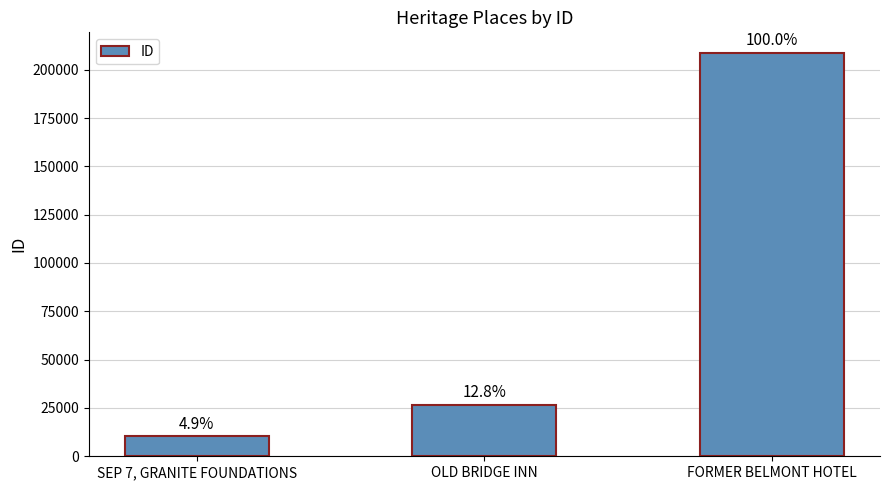

What position from the right is SEP 7, GRANITE FOUNDATIONS?

3